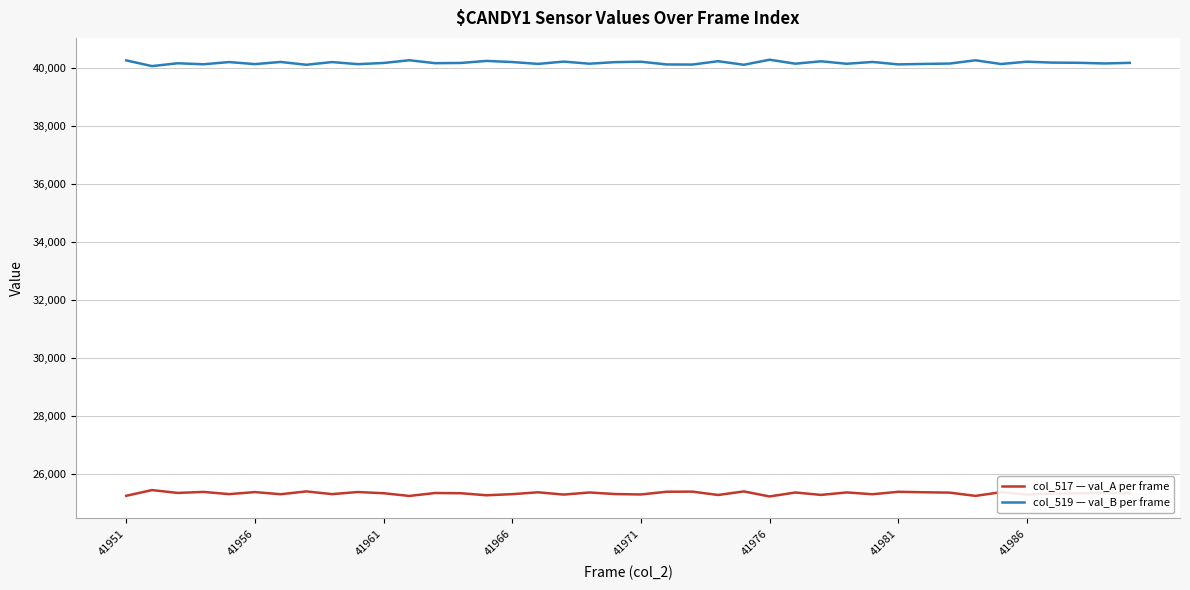

Which series has the largest total across all categories?

col_519 — val_B per frame